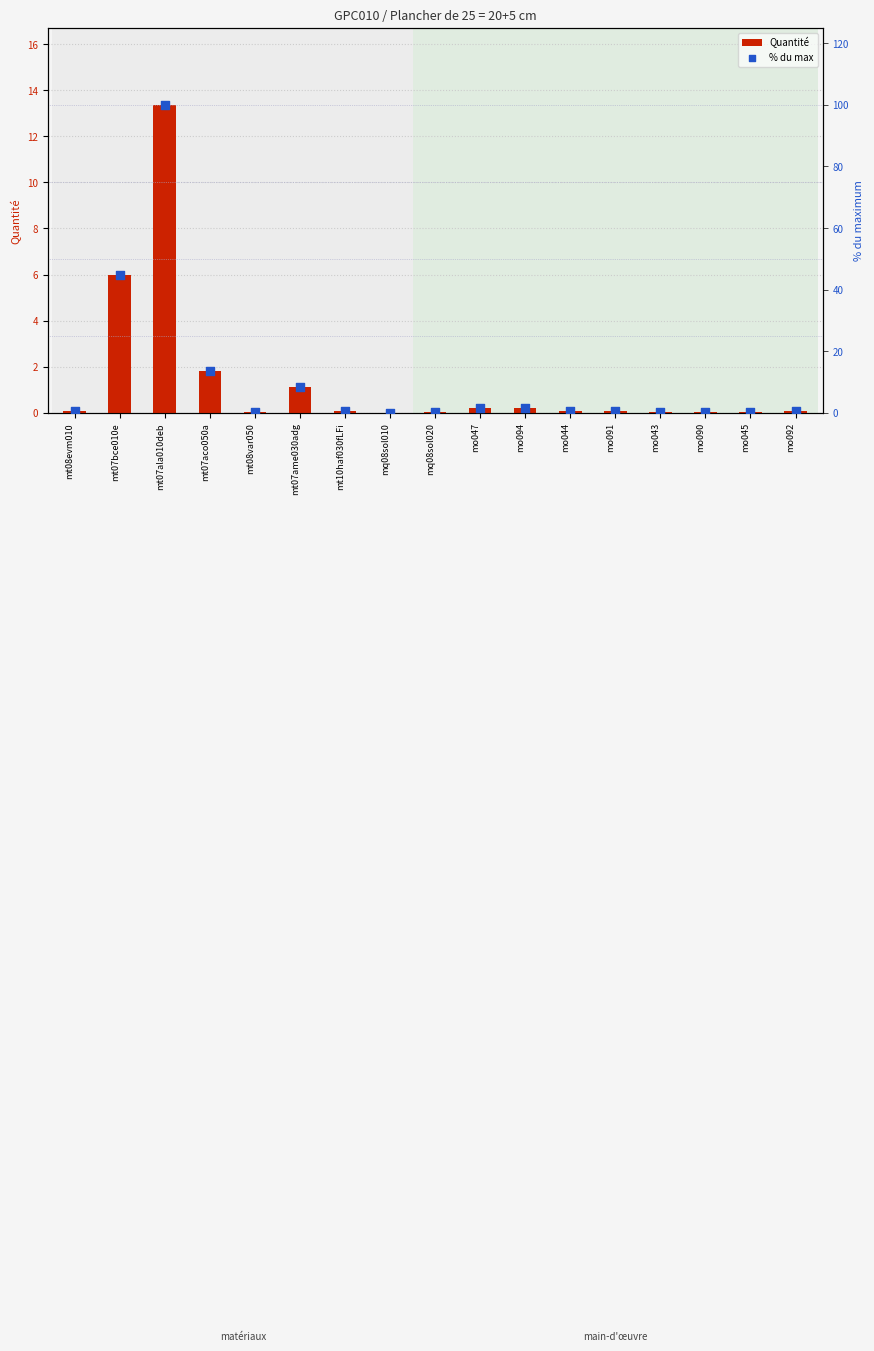

What are all the series names shown in the legend?

Quantité, % du max